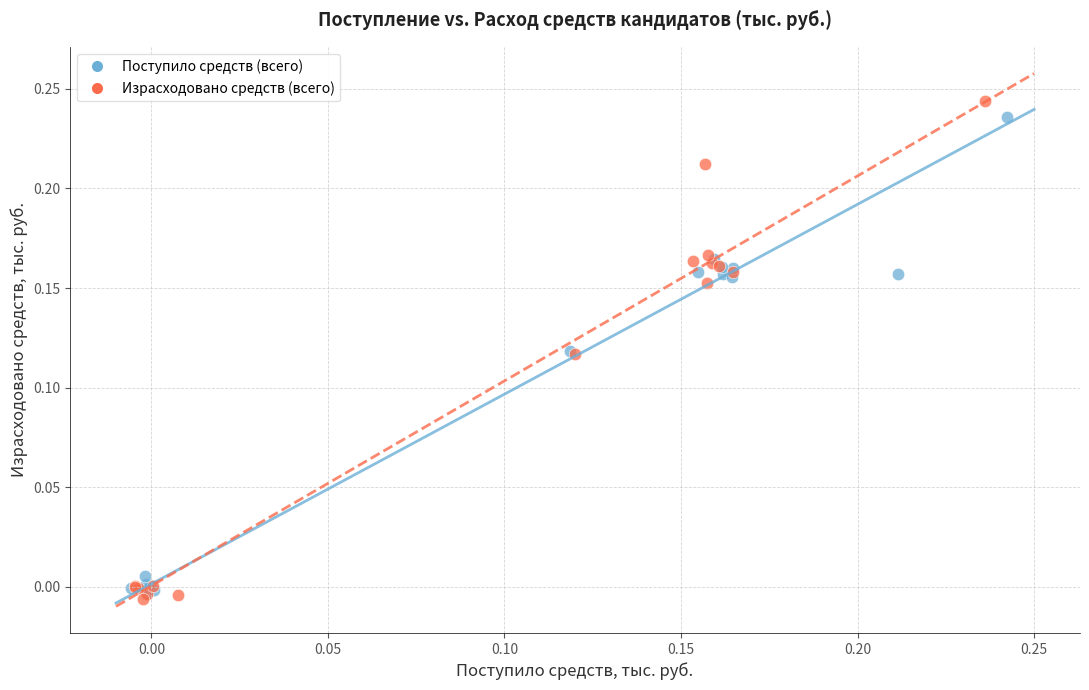

Which series has the largest Y range (max minus min)?

Израсходовано средств (всего)